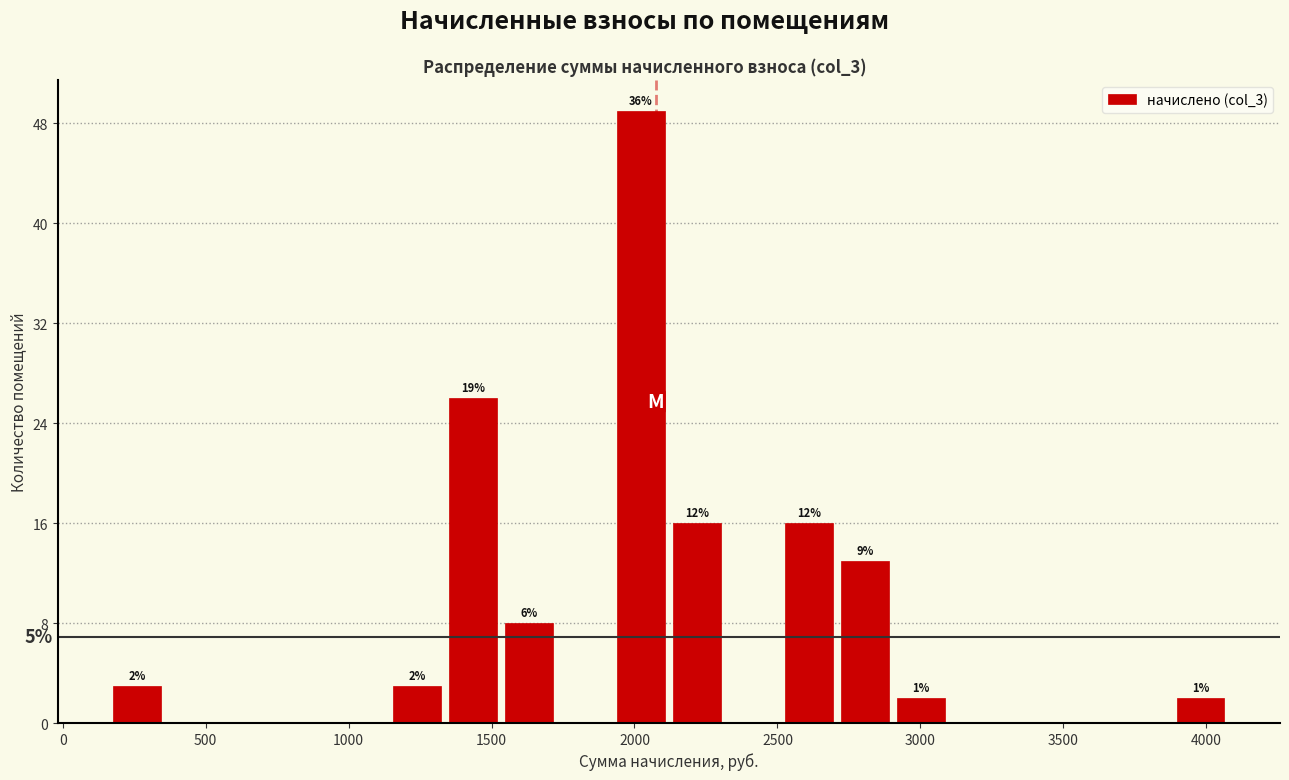

Around what value on the x-axis is the tallest bar? Give the approximate position of its centre, as read against the axis.

2000